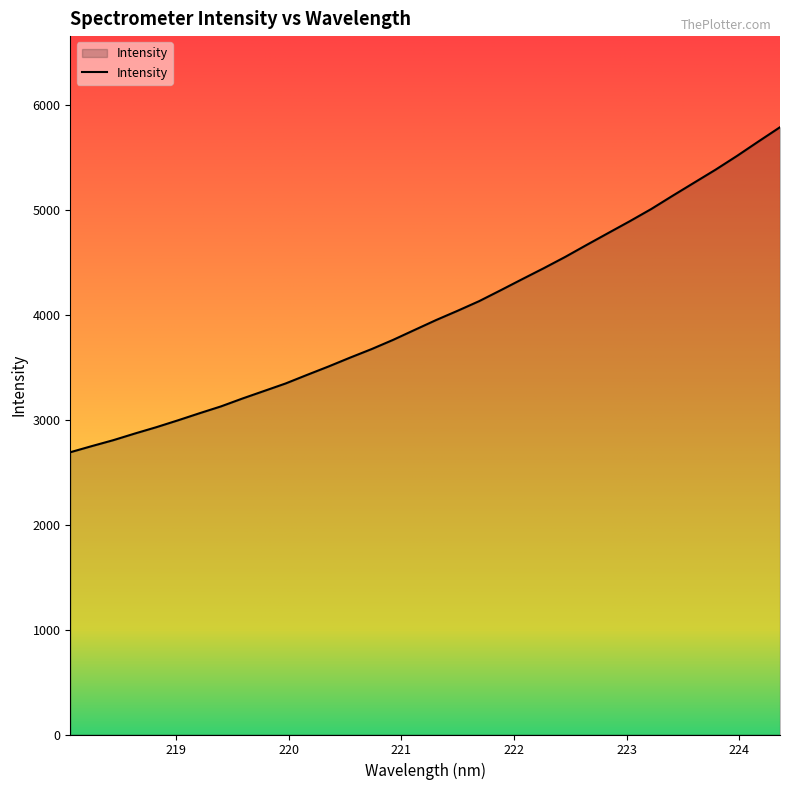

What is the greatest value displayed?

5789.5